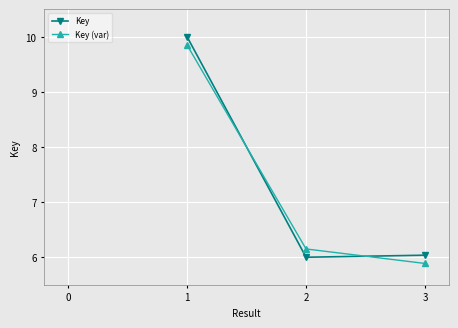

Which series changed the most between 1 and 2?

Key